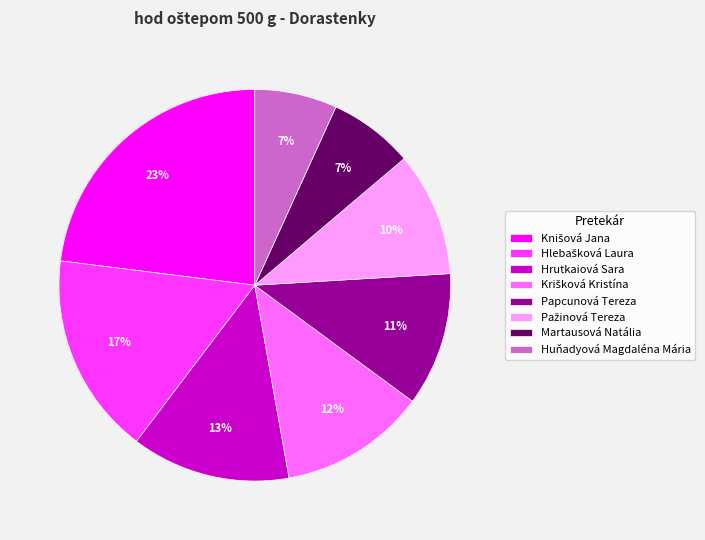

To the nearest percent, what portion does Papcunová Tereza represent?

11%